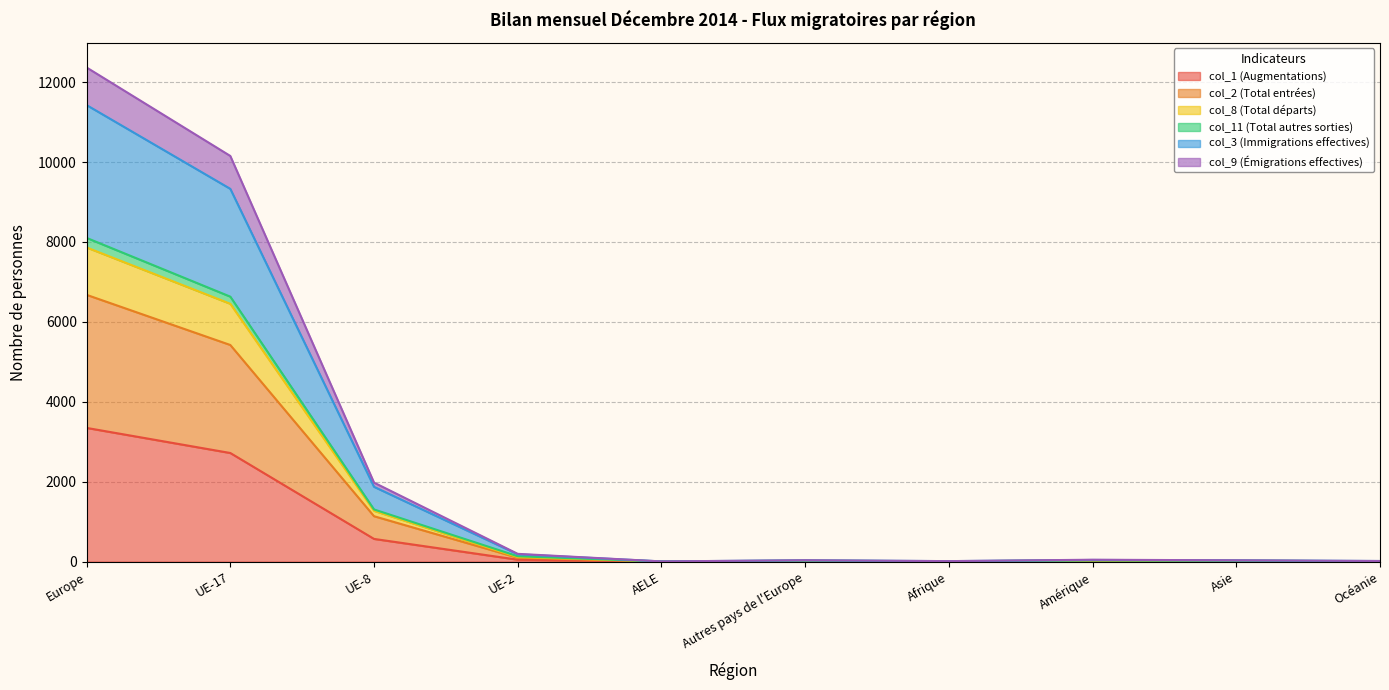

True or false: col_9 (Émigrations effectives) and col_8 (Total départs) intersect in this chart.

False